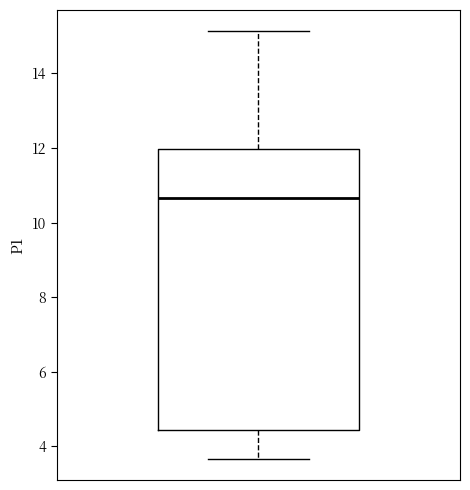

Where does the lower whisker of the box end on the y-axis? The values are not printed on the chart, so give them approximately, as read against the axis.

3.6